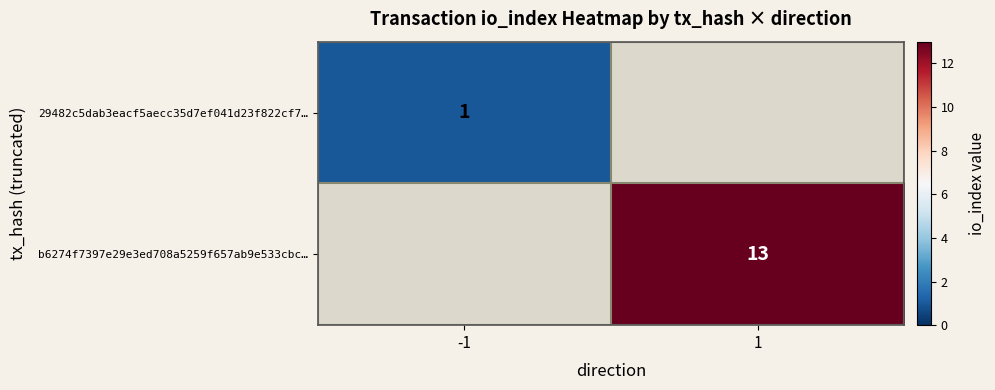

The 29482c5dab3eacf5aecc35d7ef041d23f822cf7… series shows 1 at -1. True or false?

True